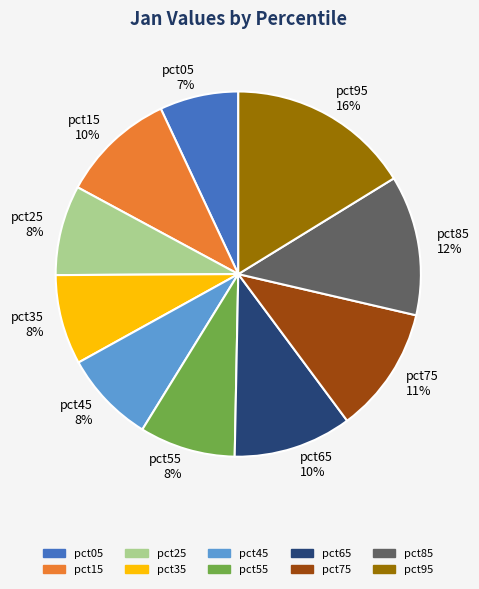

To the nearest percent, what is the difference between the largest and smallest slice percentages?

9%